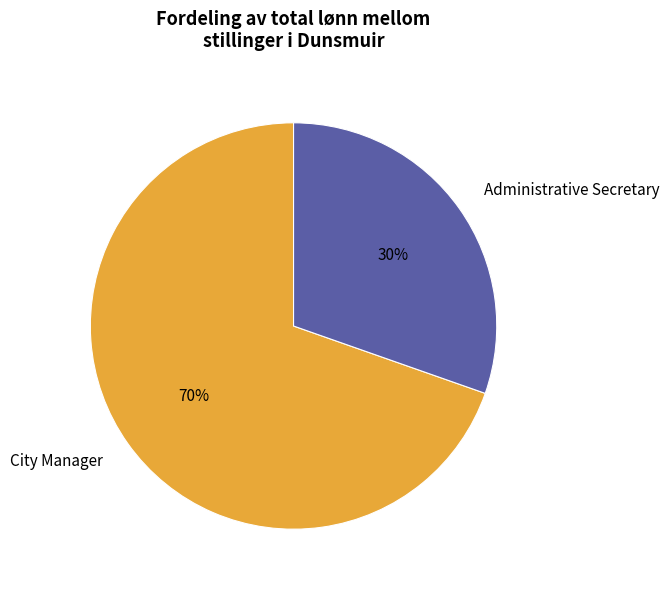

Which has a higher value, Administrative Secretary or City Manager?

City Manager